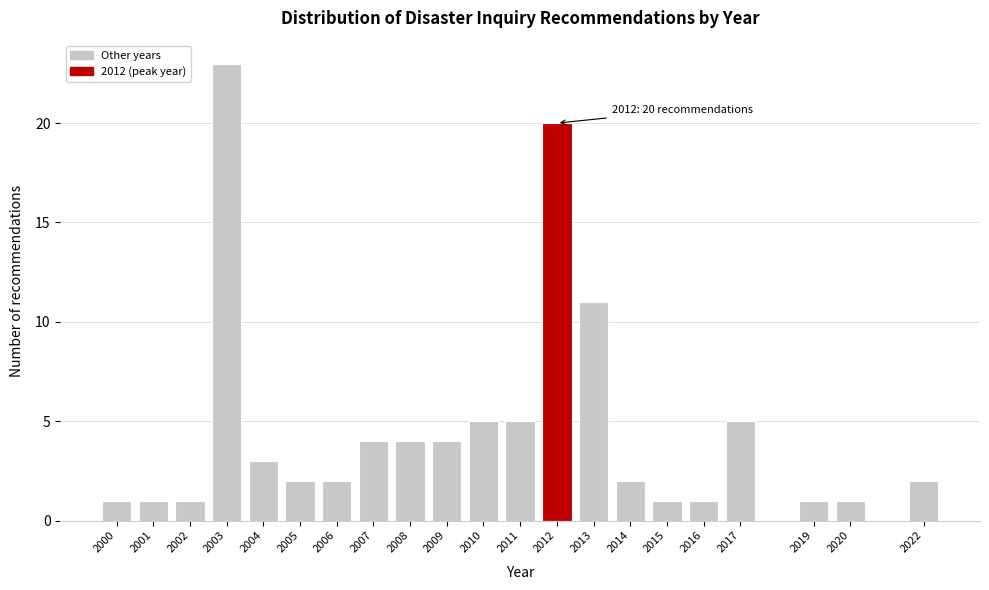

Reading left to right, list all the values displayed in this chart.

1	1	1	23	3	2	2	4	4	4	5	5	20	11	2	1	1	5	1	1	2